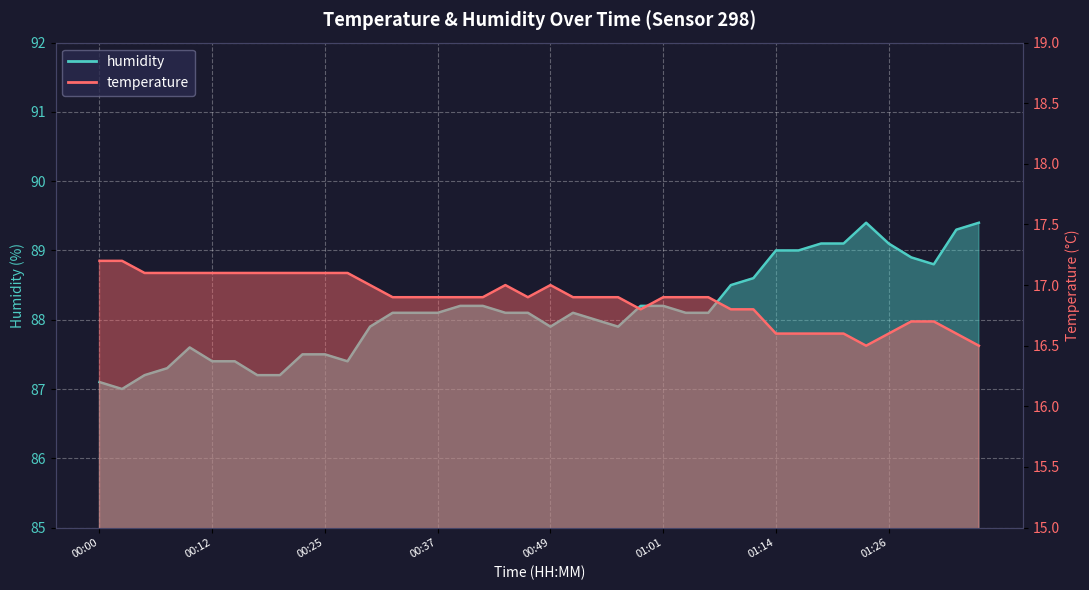

Is the value of humidity at 01:04 greater than the value of temperature at 01:11?

Yes